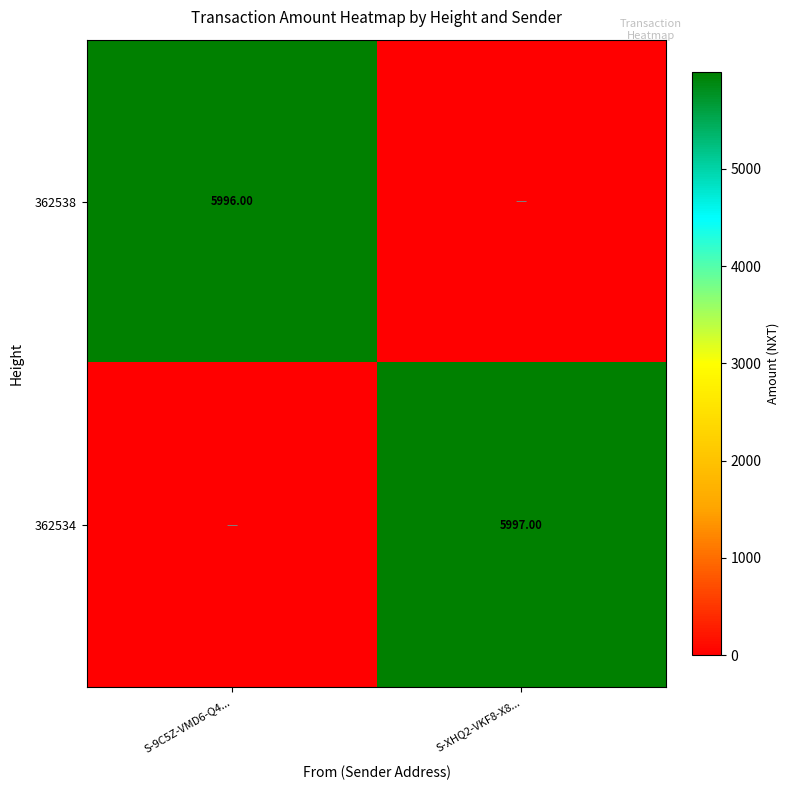

Between S-9C5Z-VMD6-Q4... and S-XHQ2-VKF8-X8..., which is larger?

S-9C5Z-VMD6-Q4...